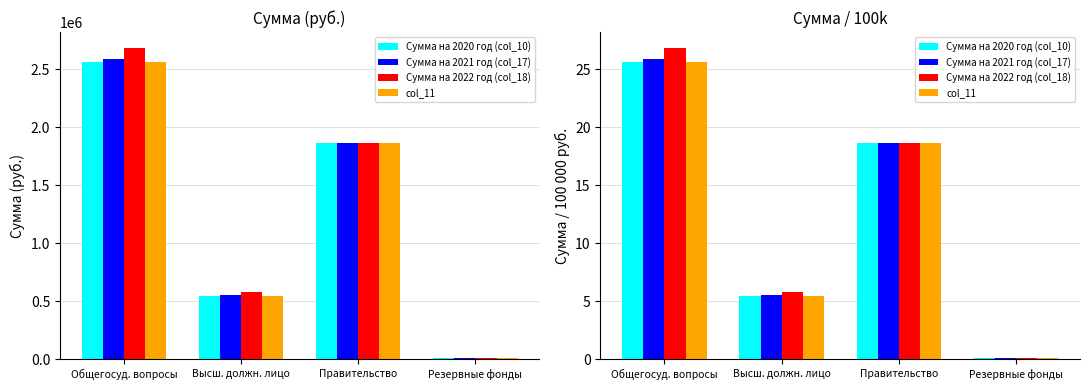

Where is col_11 nearest to the value 12?

Высш. должн. лицо